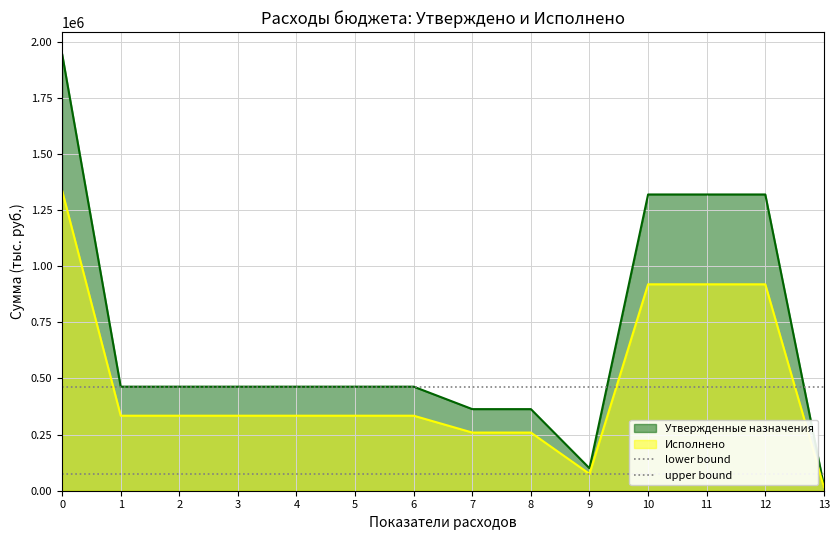

What is the maximum value for Утвержденные назначения?

1945498.0